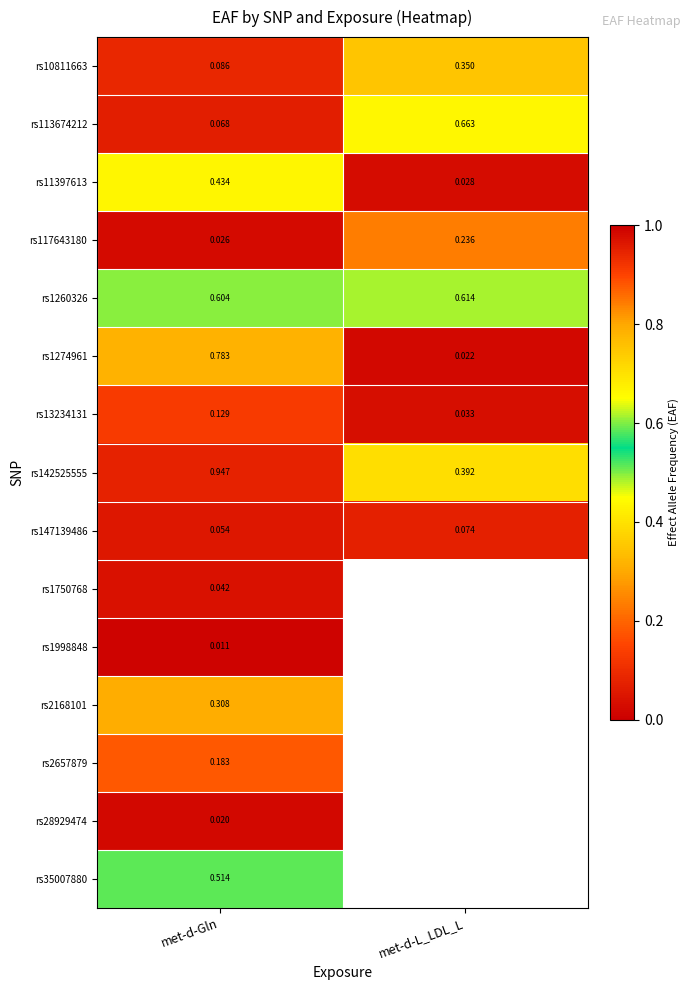

Is the value of rs142525555 at met-d-L_LDL_L greater than the value of rs113674212 at met-d-L_LDL_L?

No